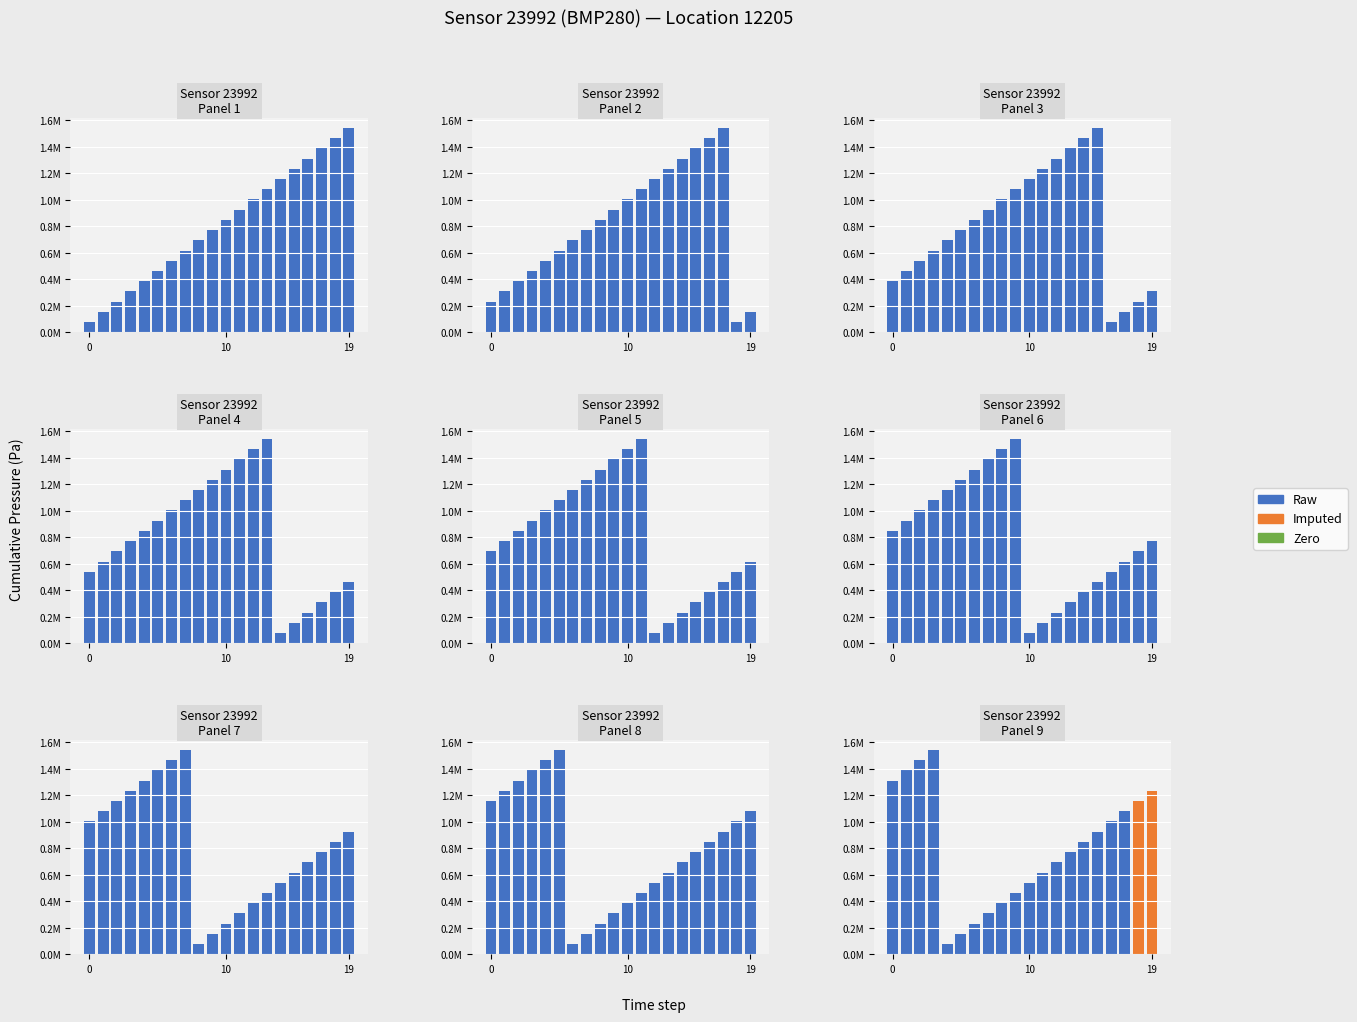

How many categories are shown in the chart?

20